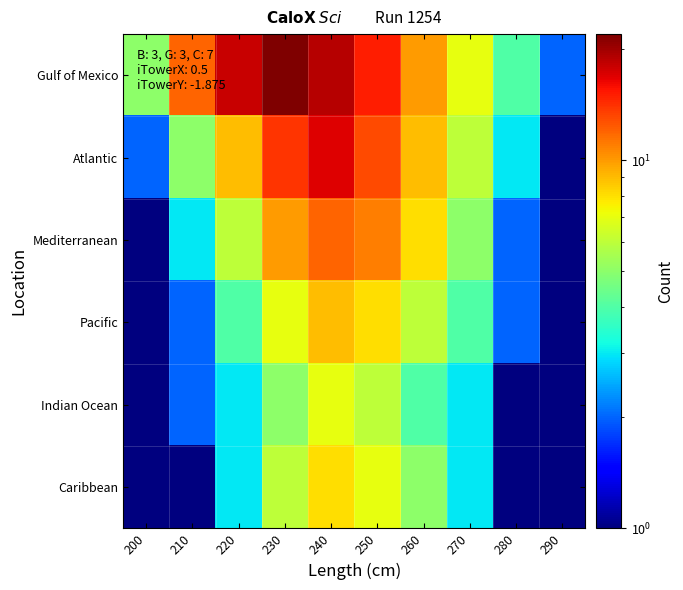

At how many categories does at least one series exceed 15?

3